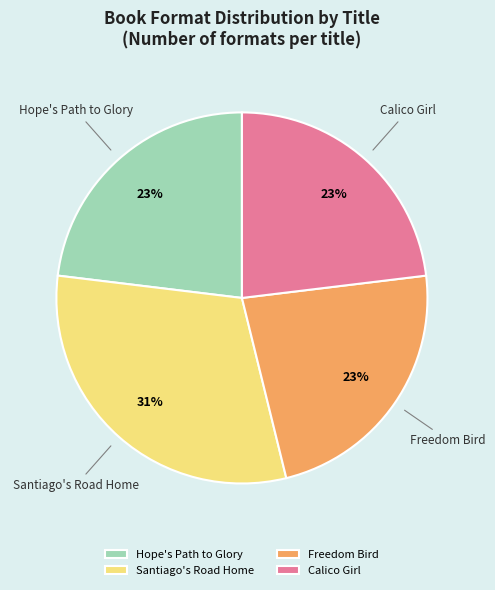

Is it true that Santiago's Road Home is 31% of the pie?

True